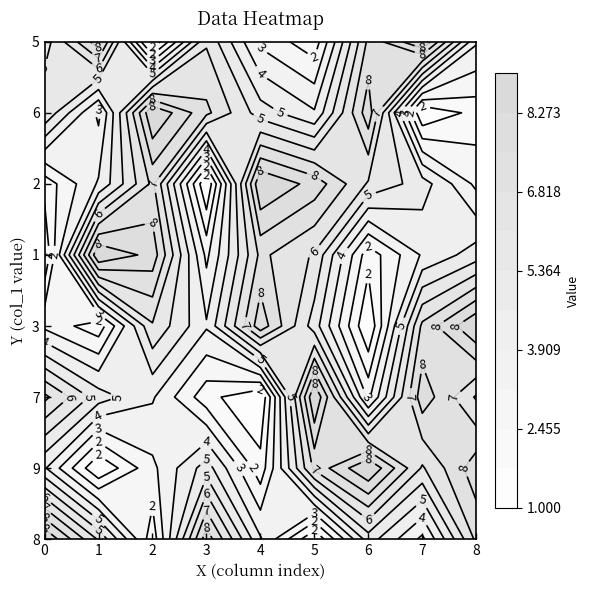

Reading right to left, list all the values displayed in this chart.

8: 7	3	5	1	4	8	2	6	9
9: 8	6	9	7	2	5	3	1	4
7: 6	8	3	9	1	2	4	5	7
3: 9	7	1	5	8	4	6	2	3
1: 5	4	2	6	7	3	8	9	1
2: 3	5	6	8	9	1	7	4	2
6: 2	1	8	4	5	7	9	3	6
5: 4	9	7	2	3	6	1	8	5